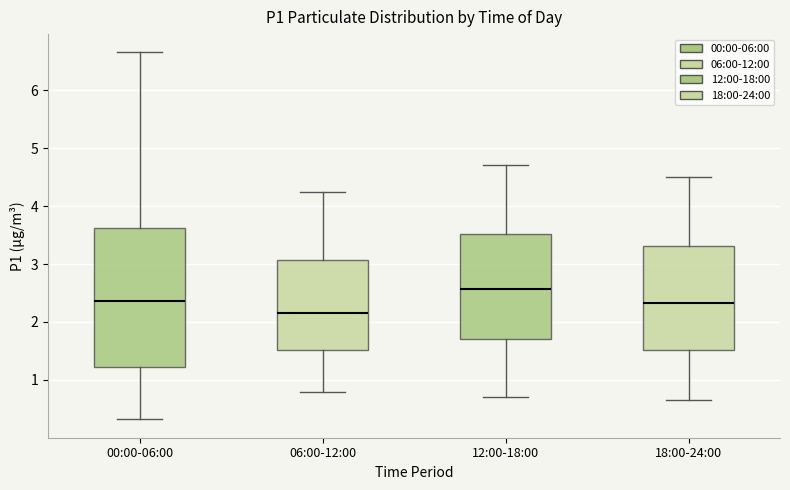

Reading left to right, transcribe this box plot: for each box, give where its median line is, the range the box spans, and where its two whiskers end, as read against the y-axis. The values are not printed on the chart, so give them approximately, as read against the axis.

00:00-06:00: median 2.4, box 1.2 to 3.6, whiskers 0.3 to 6.7
06:00-12:00: median 2.2, box 1.5 to 3.1, whiskers 0.8 to 4.3
12:00-18:00: median 2.6, box 1.7 to 3.5, whiskers 0.7 to 4.7
18:00-24:00: median 2.3, box 1.5 to 3.3, whiskers 0.7 to 4.5